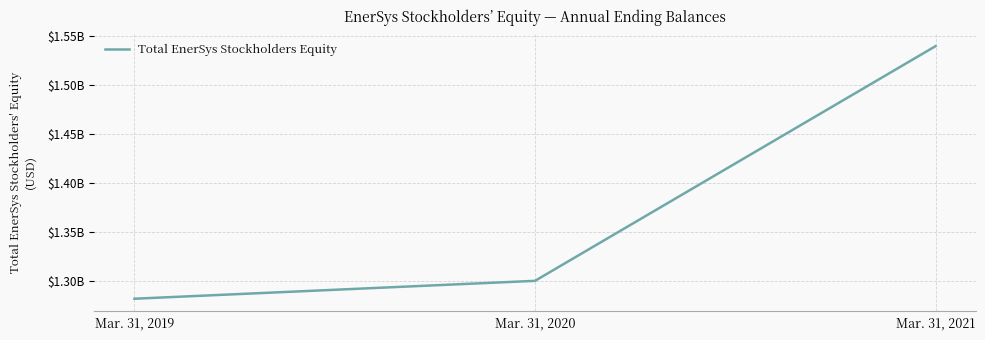

What is the ratio of the value at Mar. 31, 2019 to the value at Mar. 31, 2020?

1.0